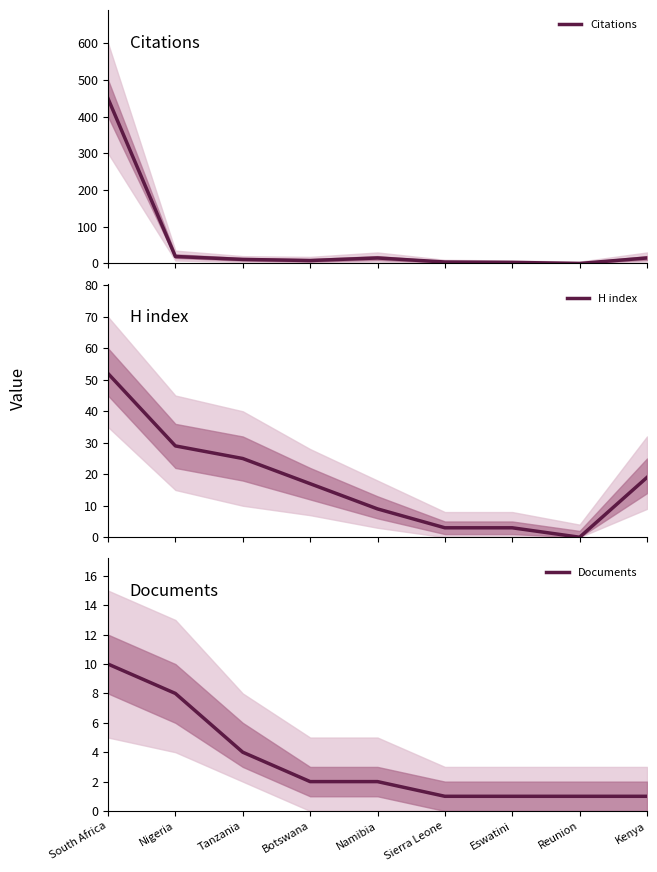

How many times do H index and Documents cross each other?

2